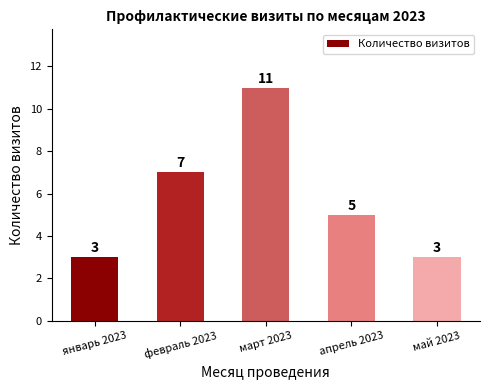

Reading left to right, what are all the values shown in this chart?

3	7	11	5	3